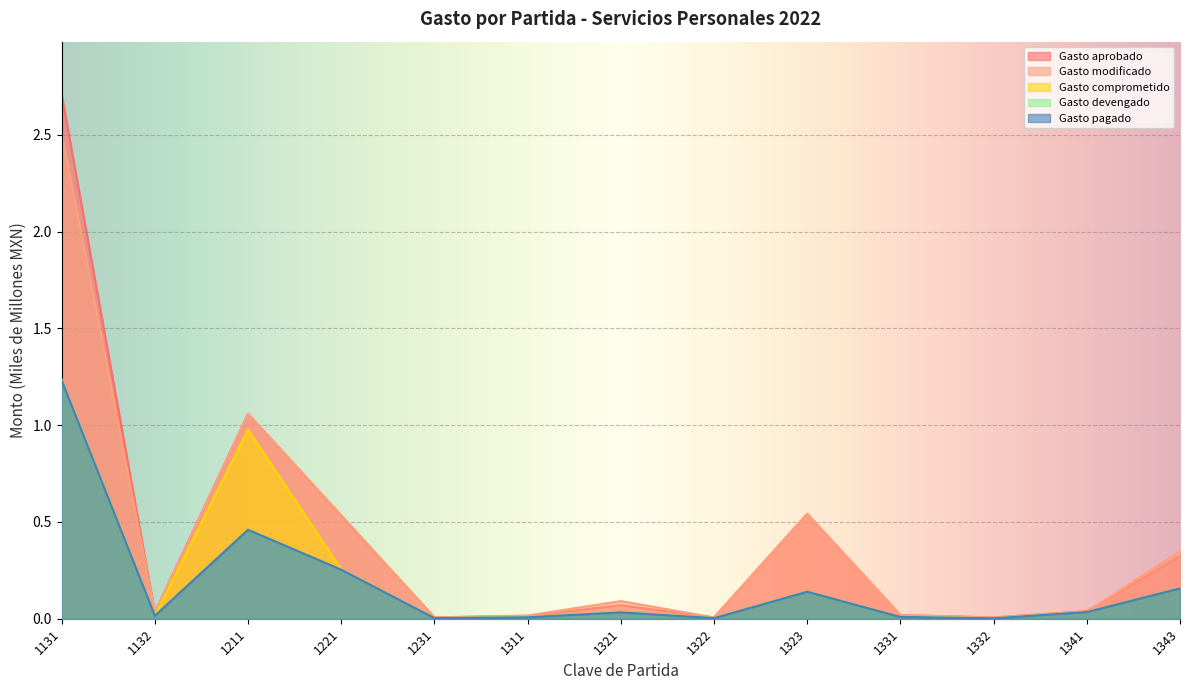

What is the difference between the maximum and second lowest values in the Gasto aprobado series?

2.7